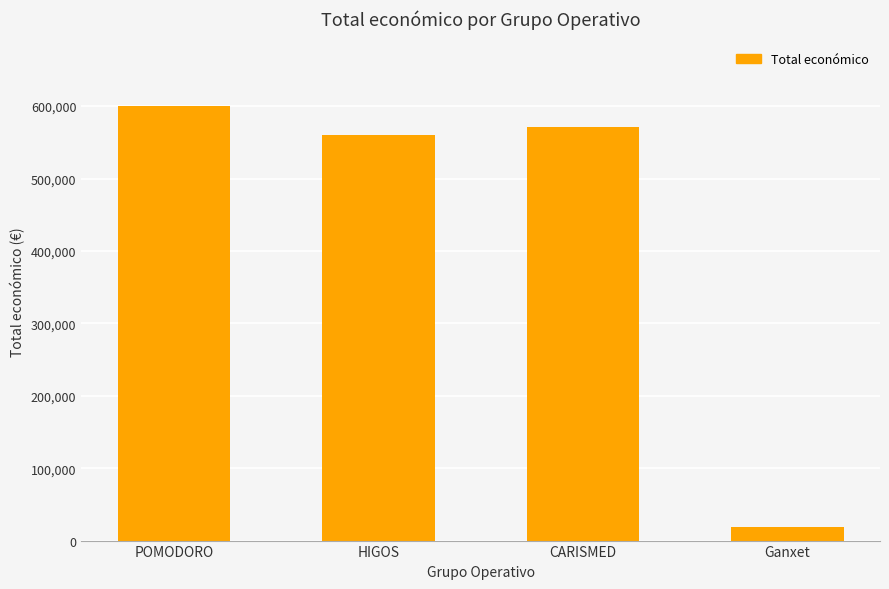

Where does the data first go above 570531?

POMODORO